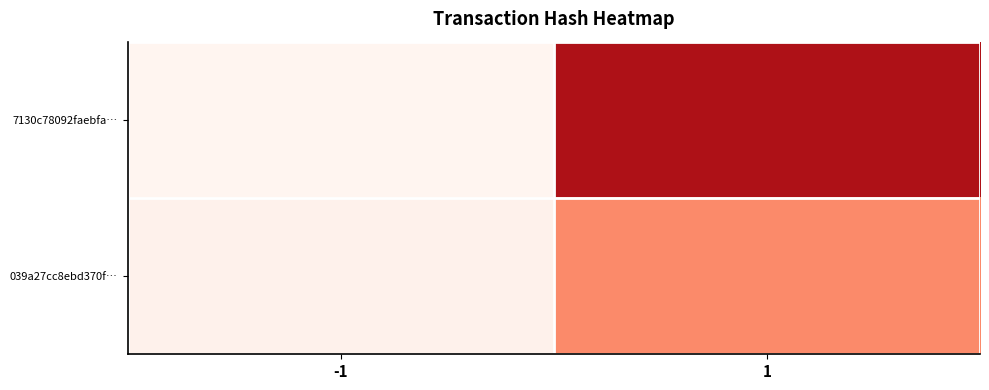

What is the spread (max minus min) of values at -1?

1